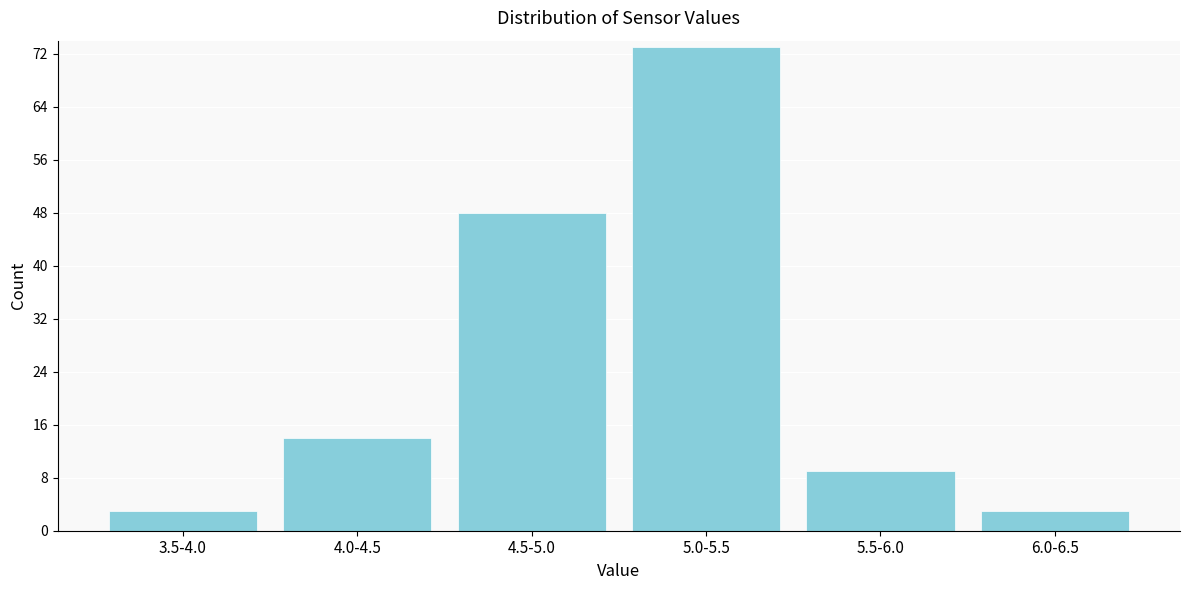

Reading left to right, list all the values displayed in this chart.

3	14	48	73	9	3